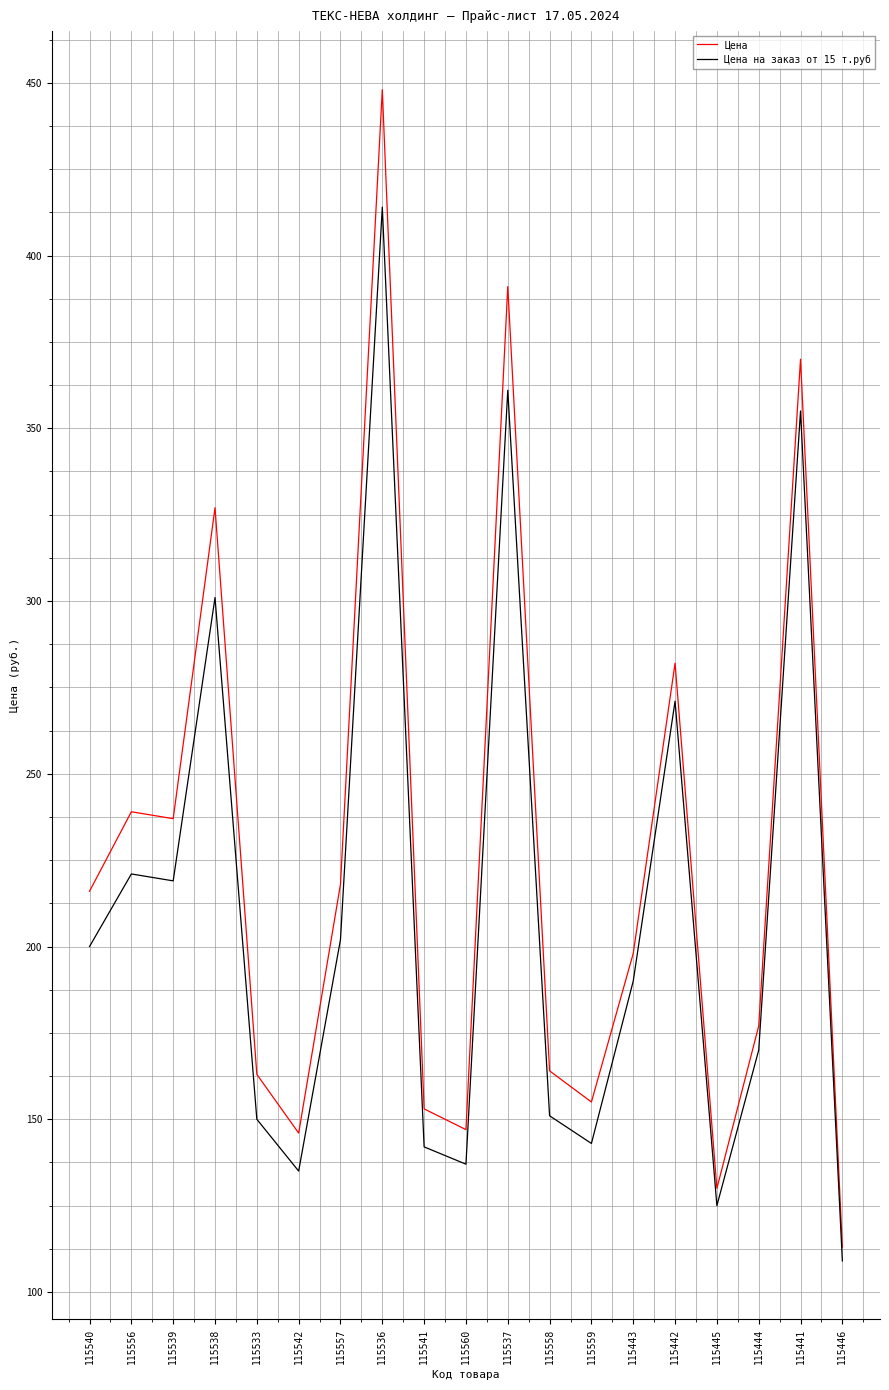

What is the highest value of the Цена на заказ от 15 т.руб series?

414